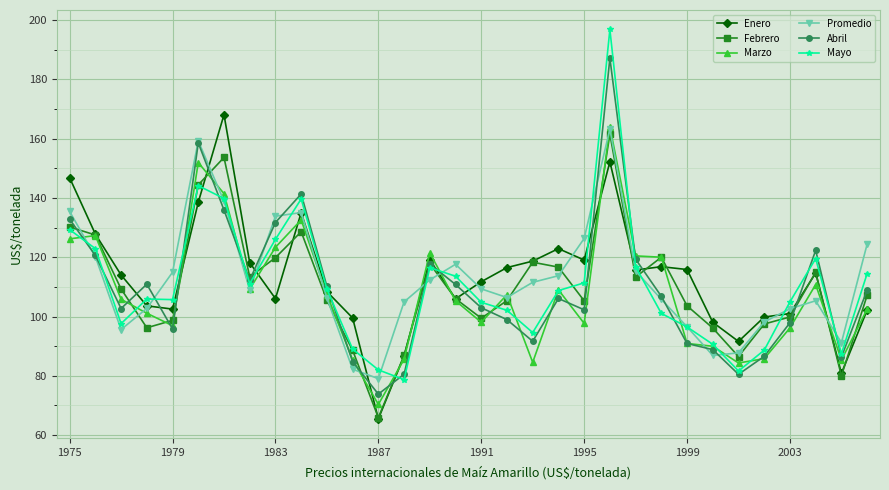

True or false: Mayo has more than 0 points higher than both neighbors.

True